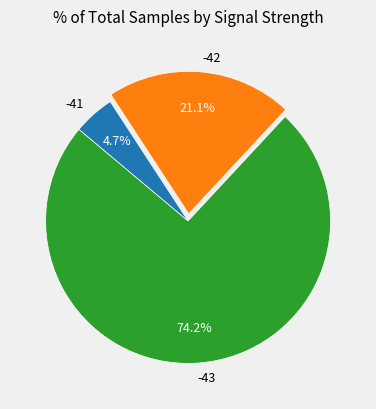

Which has a higher value, -42 or -43?

-43